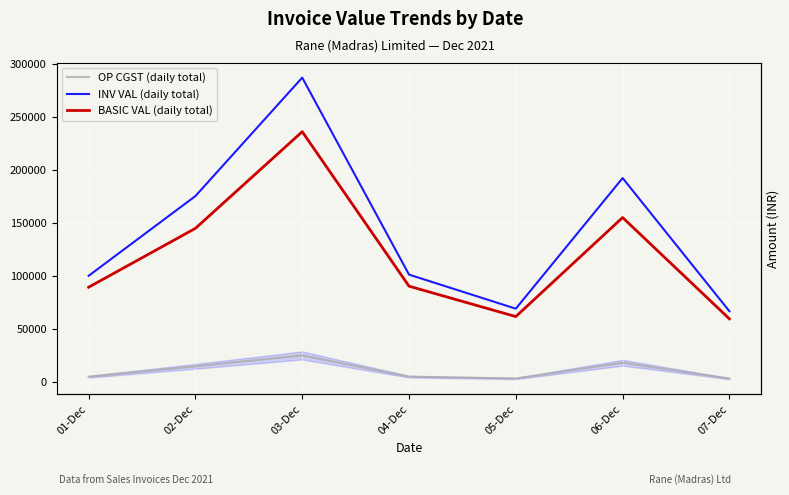

How many data points in INV VAL (daily total) are less than 101510?

3